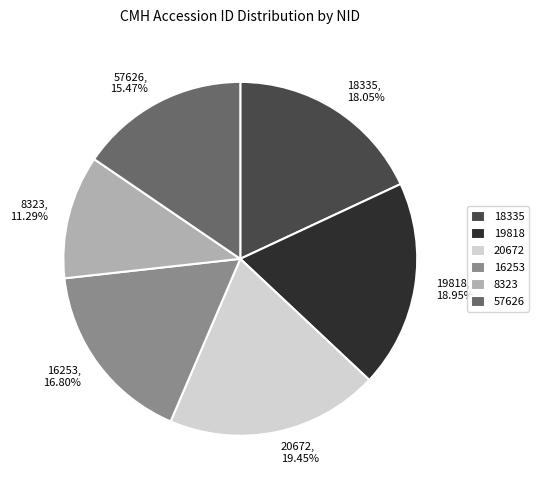

Does any single category account for the majority?

No